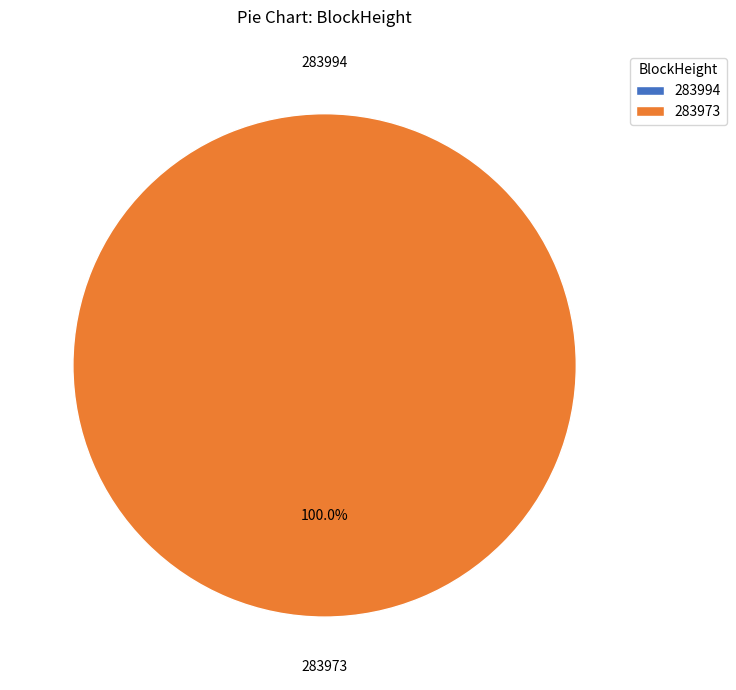

What is the largest slice in the pie chart?

283973